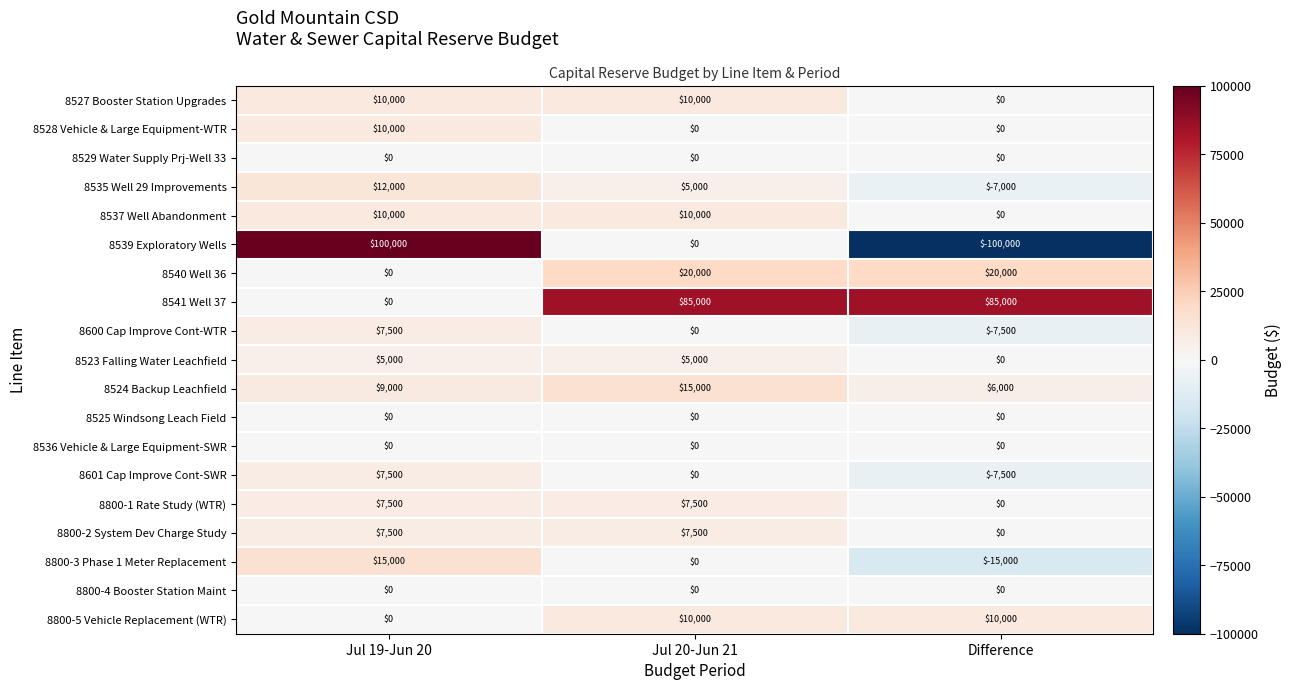

What is the smallest value displayed?

-100000